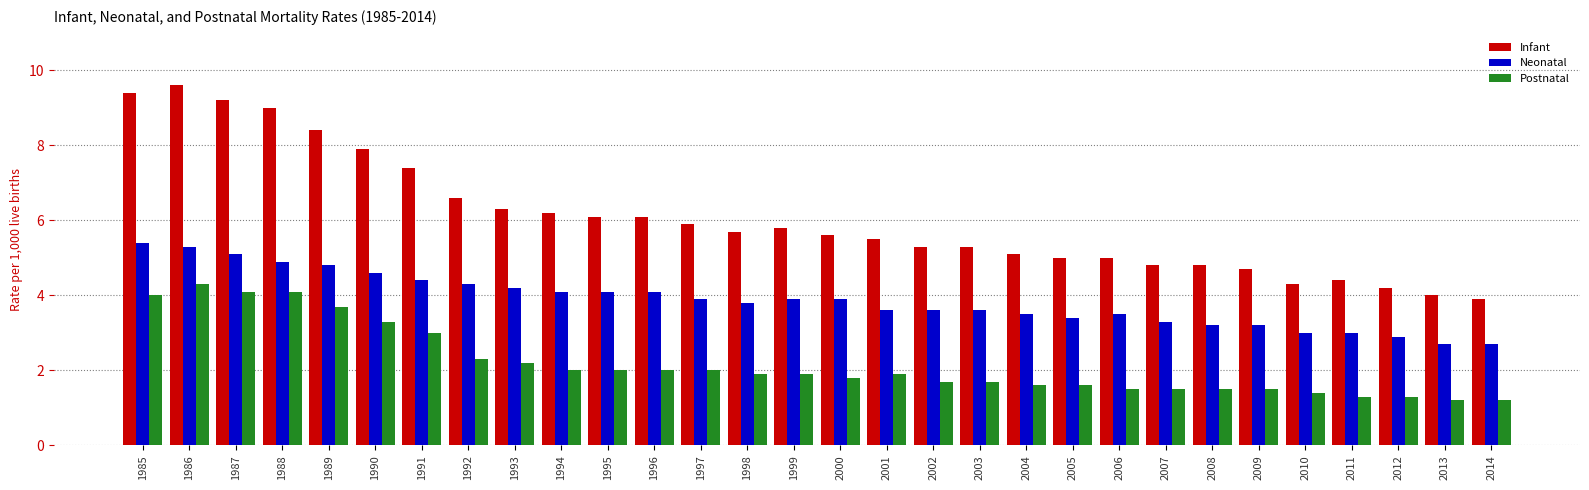

The value of Neonatal at 1992 is 4.3. True or false?

True